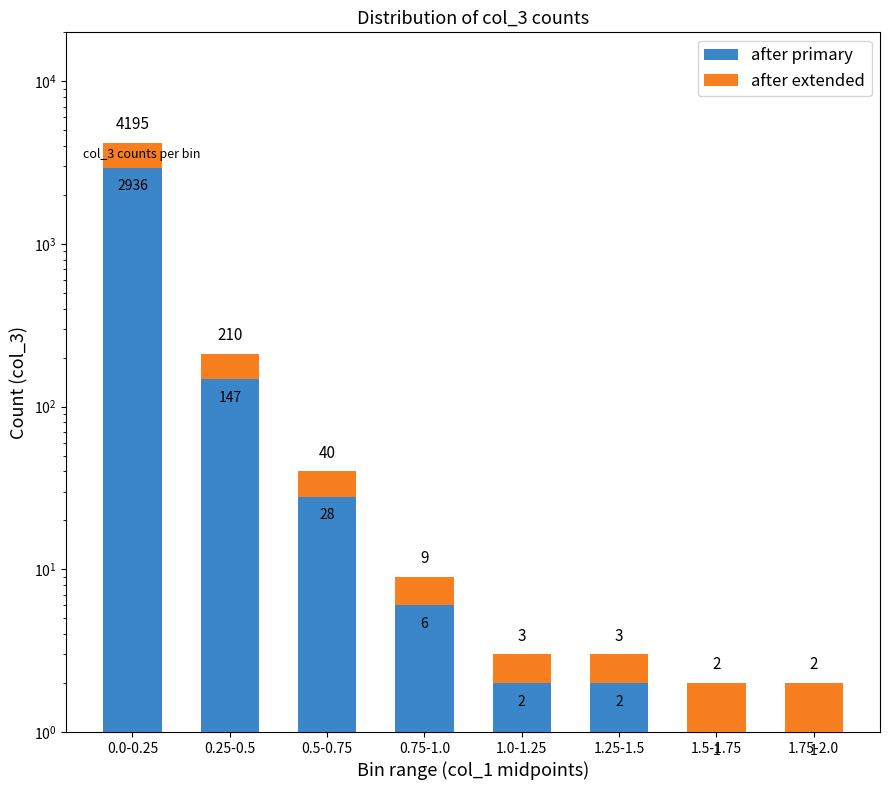

What are all the series names shown in the legend?

after primary, after extended